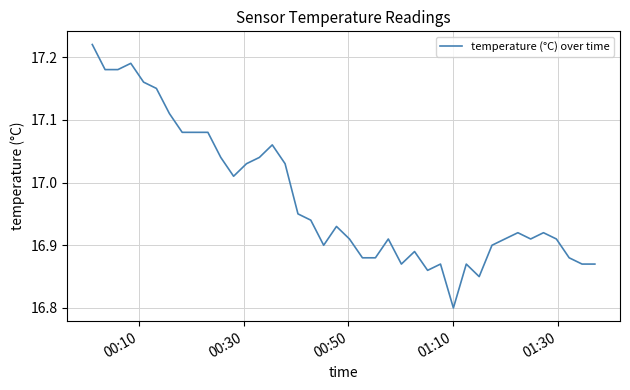

What is the difference between the maximum and minimum values?

0.4